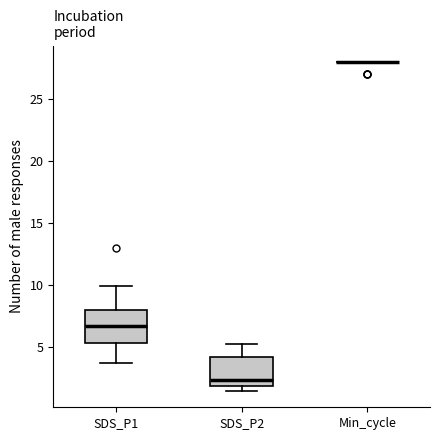

Reading left to right, read every box against the y-axis: the position of its median line, the range the box covers, and the ends of its whiskers. The values are not printed on the chart, so give them approximately, as read against the axis.

SDS_P1: median 7.0, box 5.5 to 8.0, whiskers 3.5 to 10.0
SDS_P2: median 2.5, box 2.0 to 4.0, whiskers 1.5 to 5.5
Min_cycle: box collapsed to a line at 28.0, whiskers 28.0 to 28.0